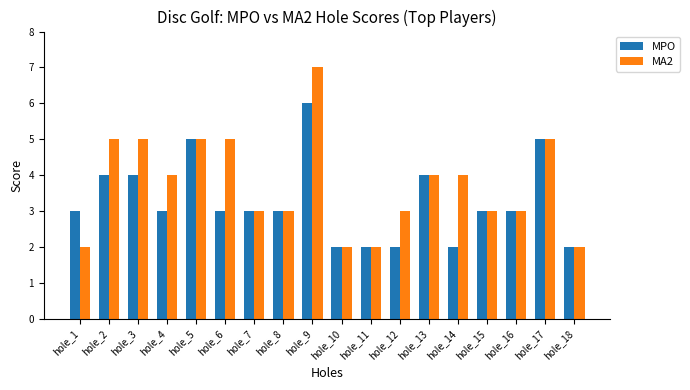

Which series has the widest spread of values?

MA2